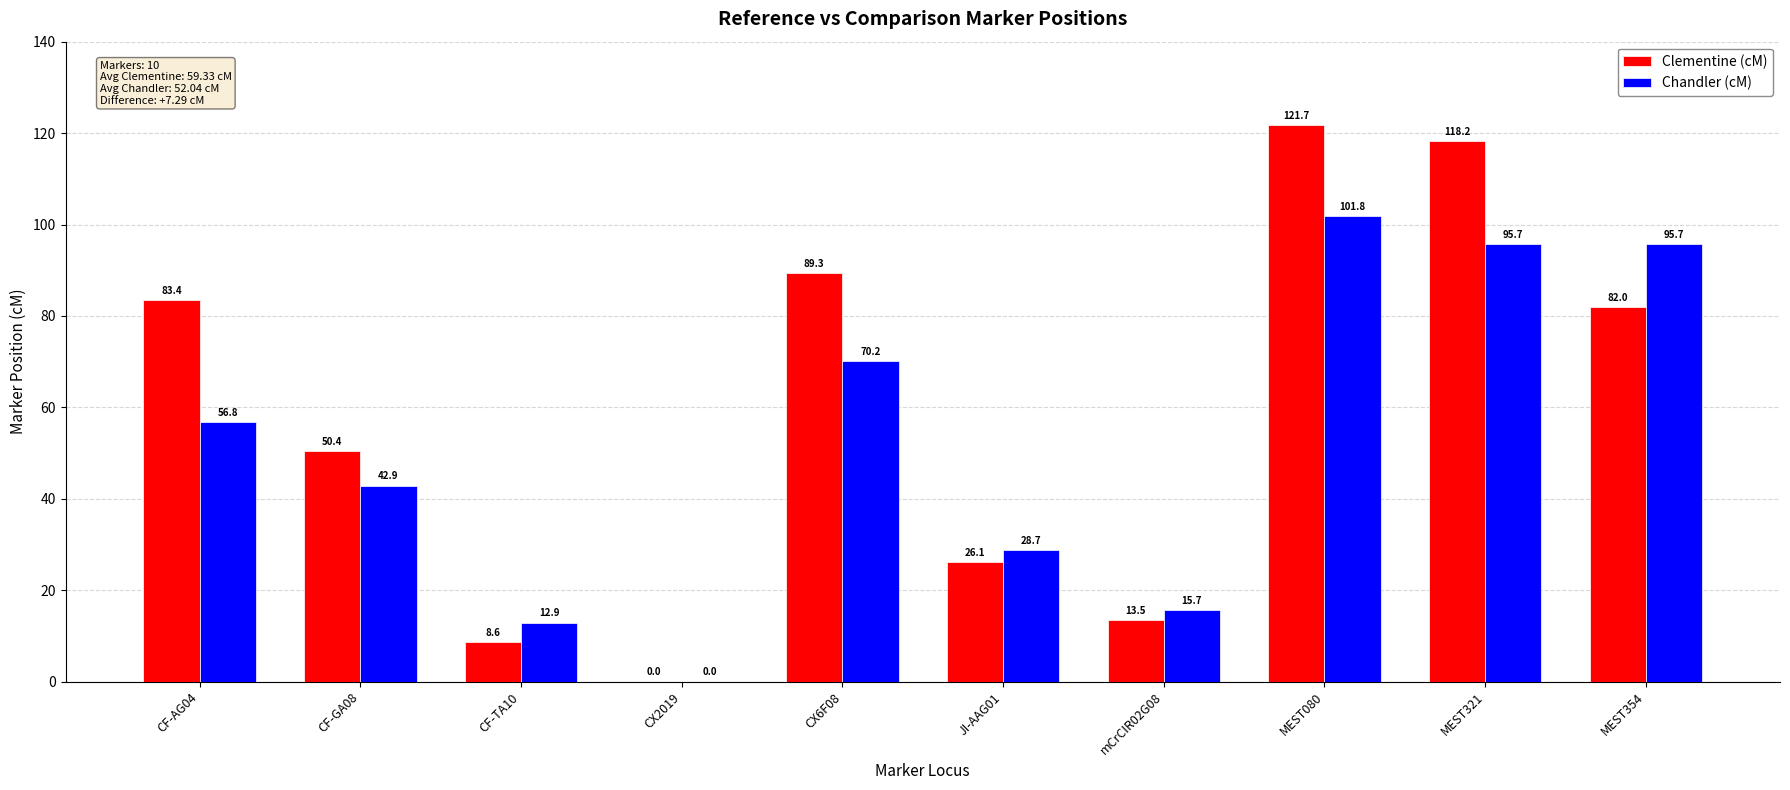

What is the sum of the Chandler (cM) values at JI-AAG01 and MEST080?

130.5